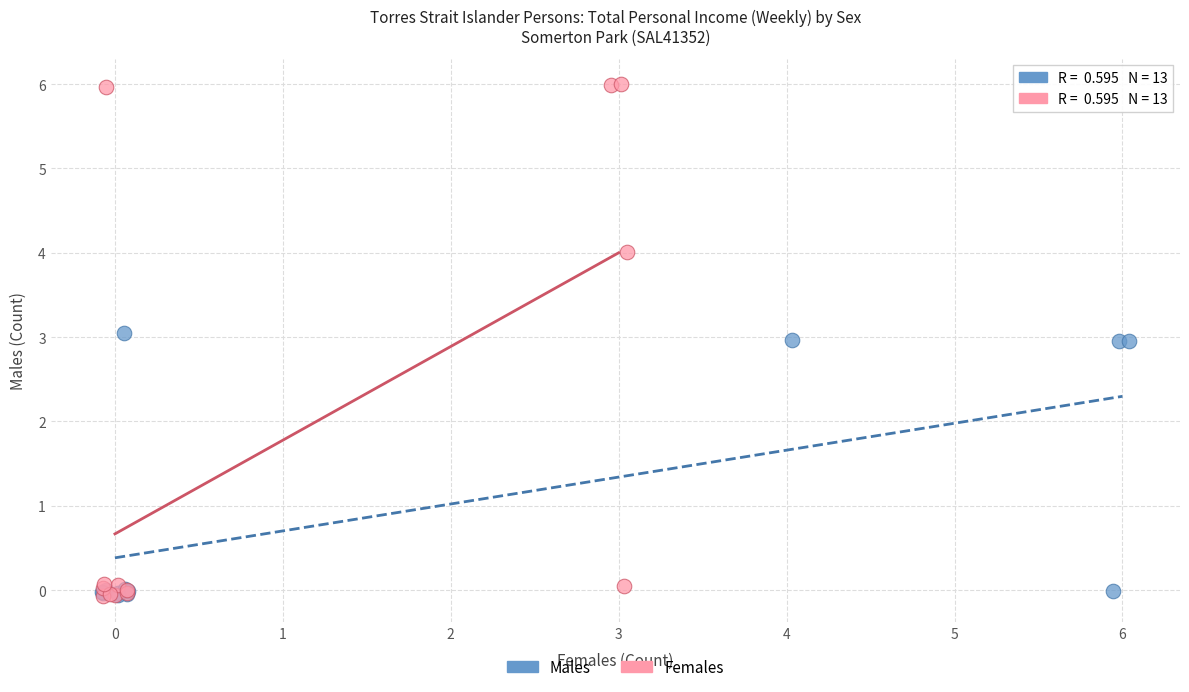

Which series has the largest Y range (max minus min)?

Females